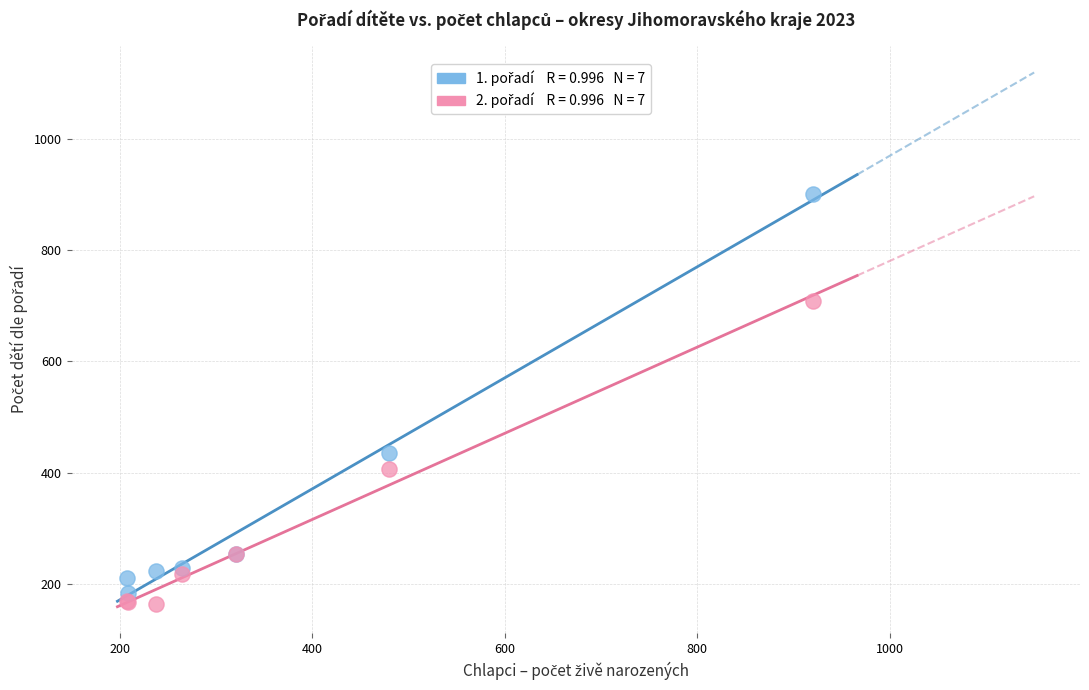

Across all series, what Y value is closest to 533?

435